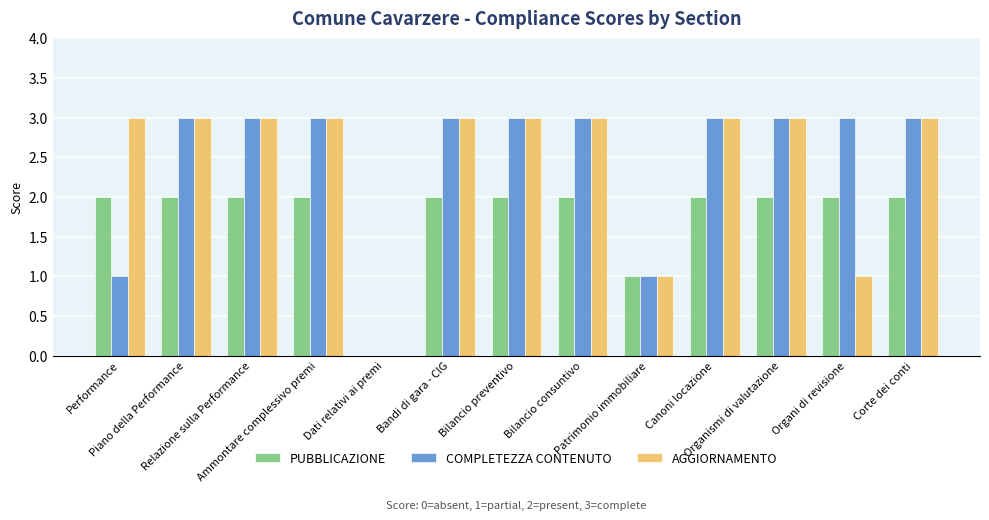

What is the greatest value displayed?

3